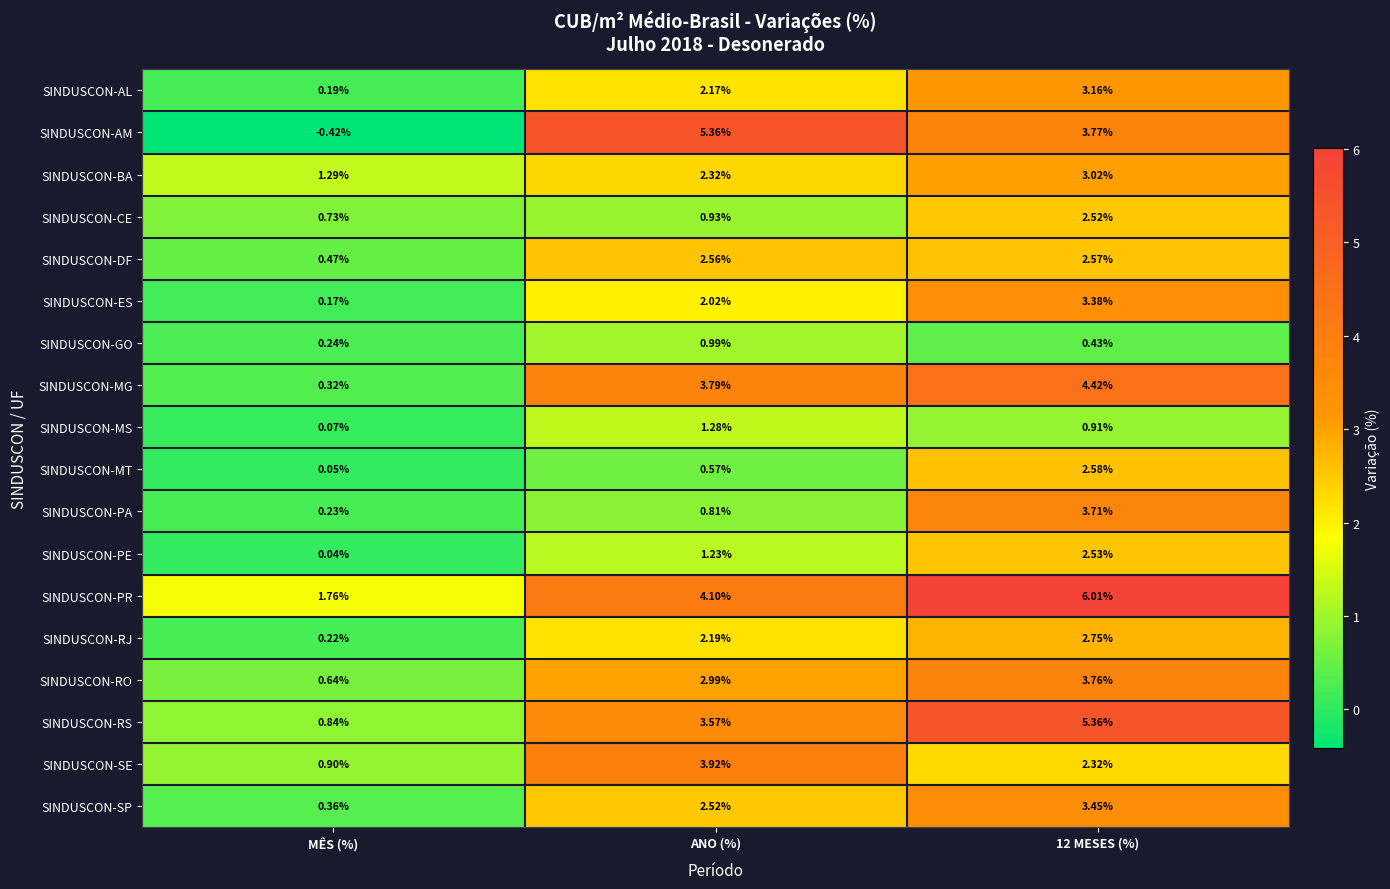

Where is SINDUSCON-GO nearest to the value 0?

MÊS (%)